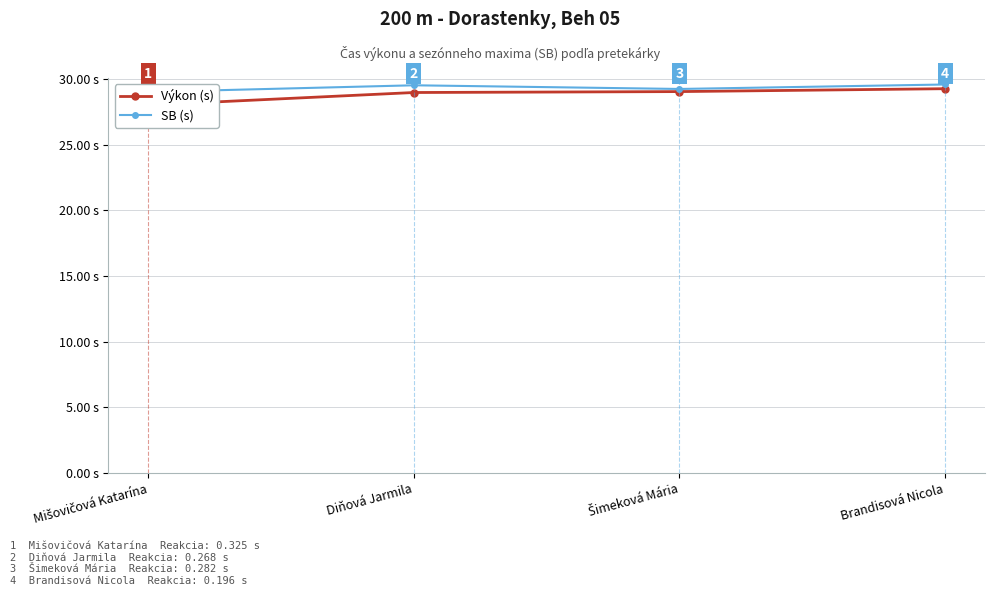

List the series in order of their peak value, lowest first.

Výkon (s), SB (s)